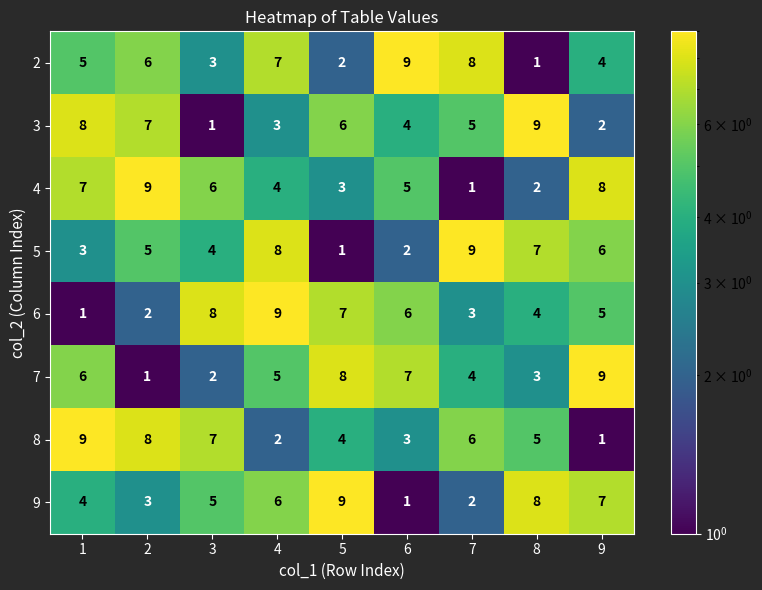

What is the difference between the highest and lowest values at 8?

8